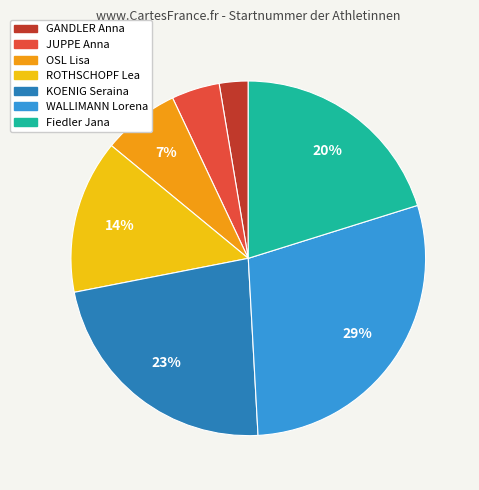

Which slice is the largest?

WALLIMANN Lorena